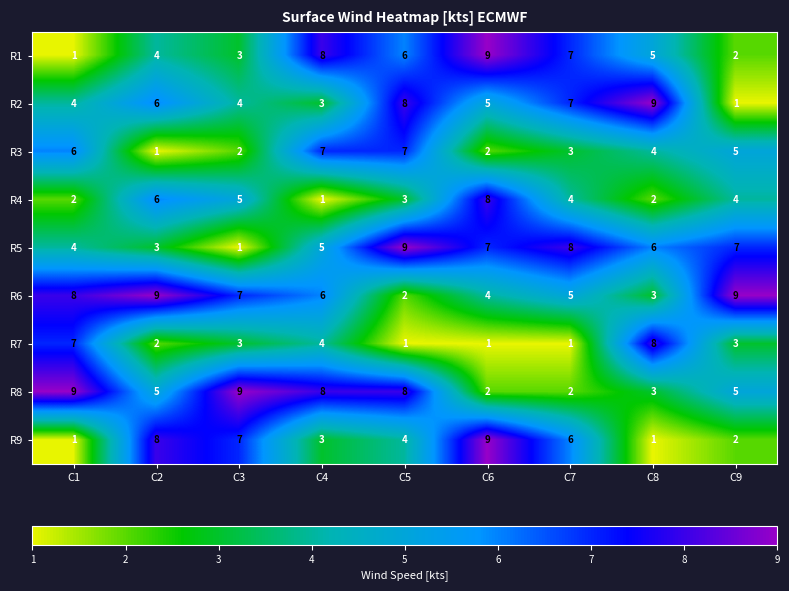

Where does the R4 series first go above 4?

C2